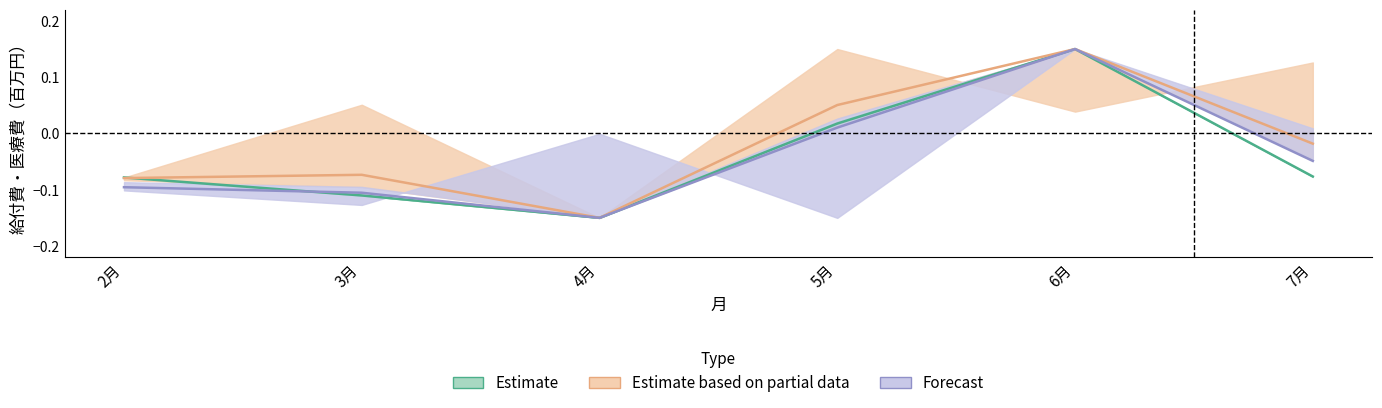

Is the value of 合計医療費 at 5月 greater than the value of 合計給付費 at 2月?

Yes